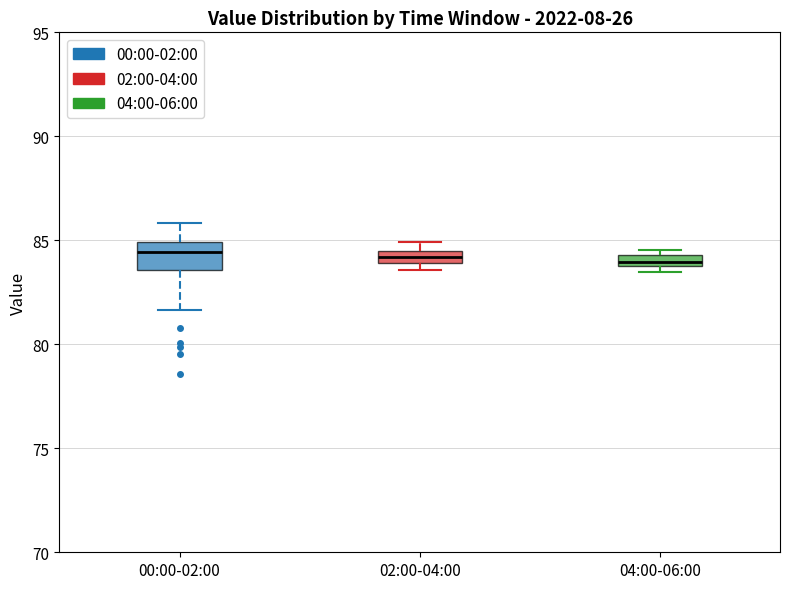

Which box is the tallest, from its lower edge to its upper edge?

00:00-02:00